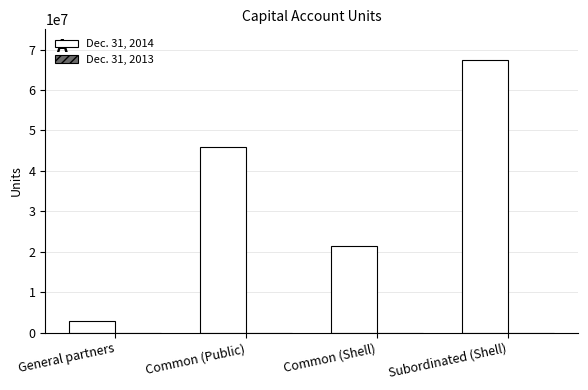

Rank the categories by value from highest to lowest.

Subordinated (Shell), Common (Public), Common (Shell), General partners